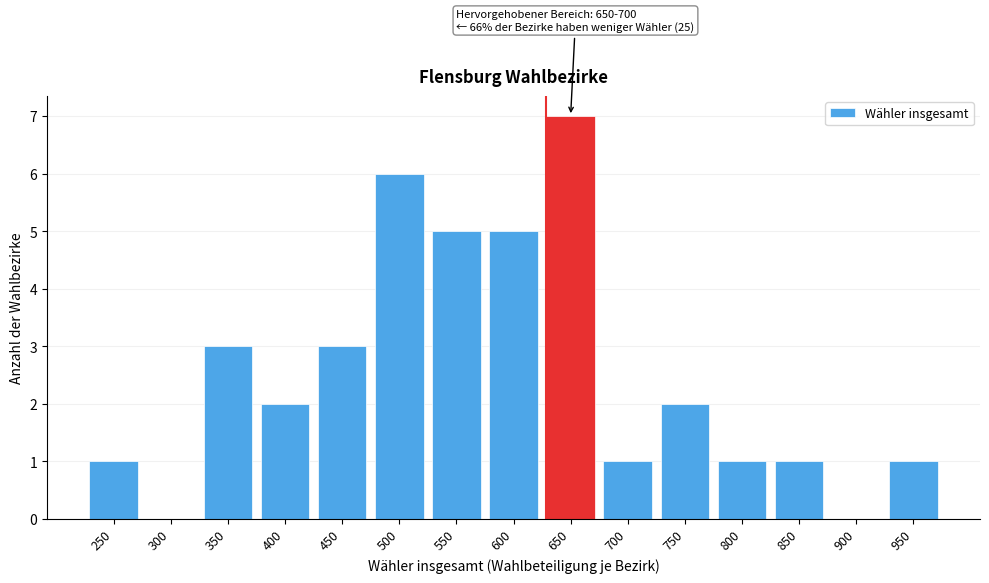

Reading right to left, transcribe all the data shown in this chart.

950=1	900=0	850=1	800=1	750=2	700=1	650=7	600=5	550=5	500=6	450=3	400=2	350=3	300=0	250=1